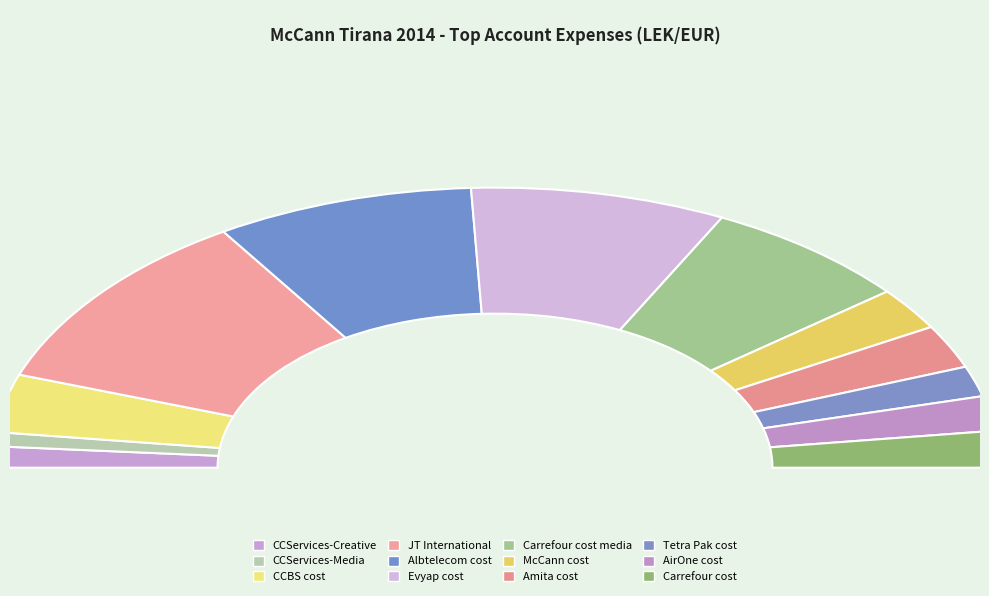

To the nearest percent, what is the difference between the largest and smallest slice percentages?

19%